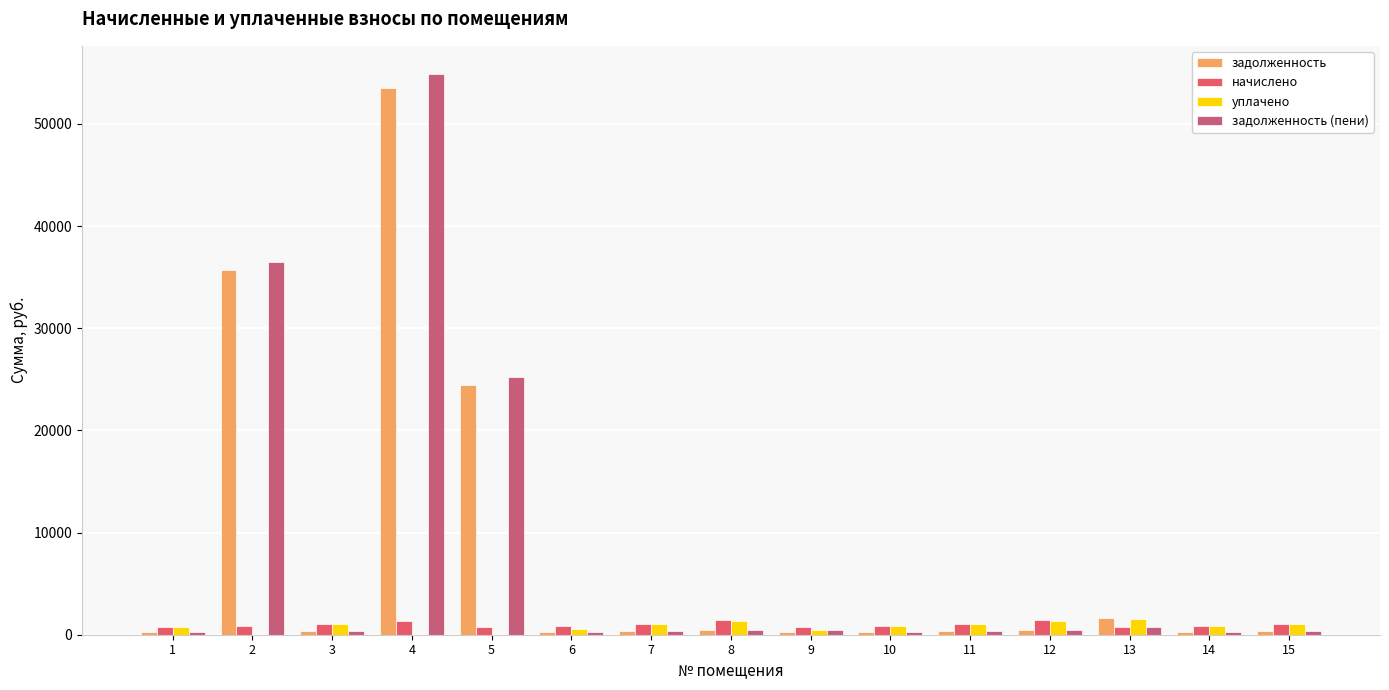

What is the difference between the задолженность (пени) values at 14 and 7?

78.9